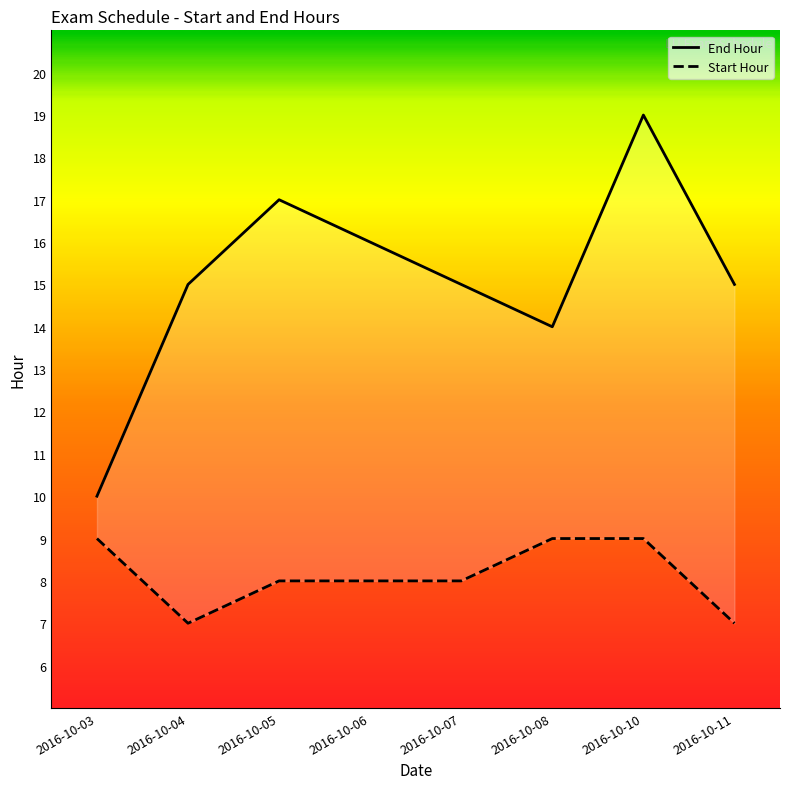

What is the difference between the Start Hour values at 2016-10-08 and 2016-10-11?

2